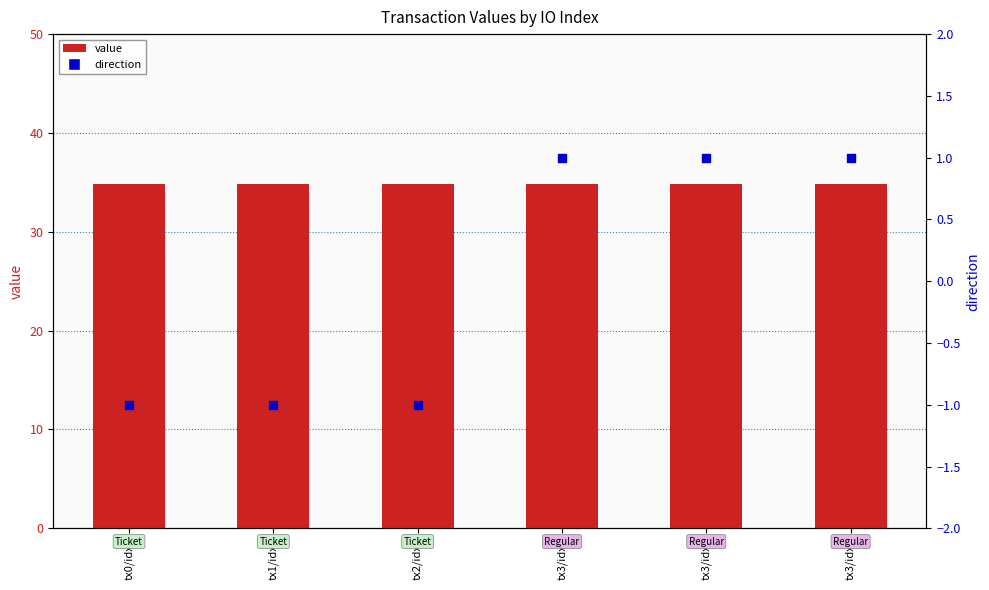

Is the value of value at tx3/idx2 greater than the value of direction at tx1/idx0?

Yes